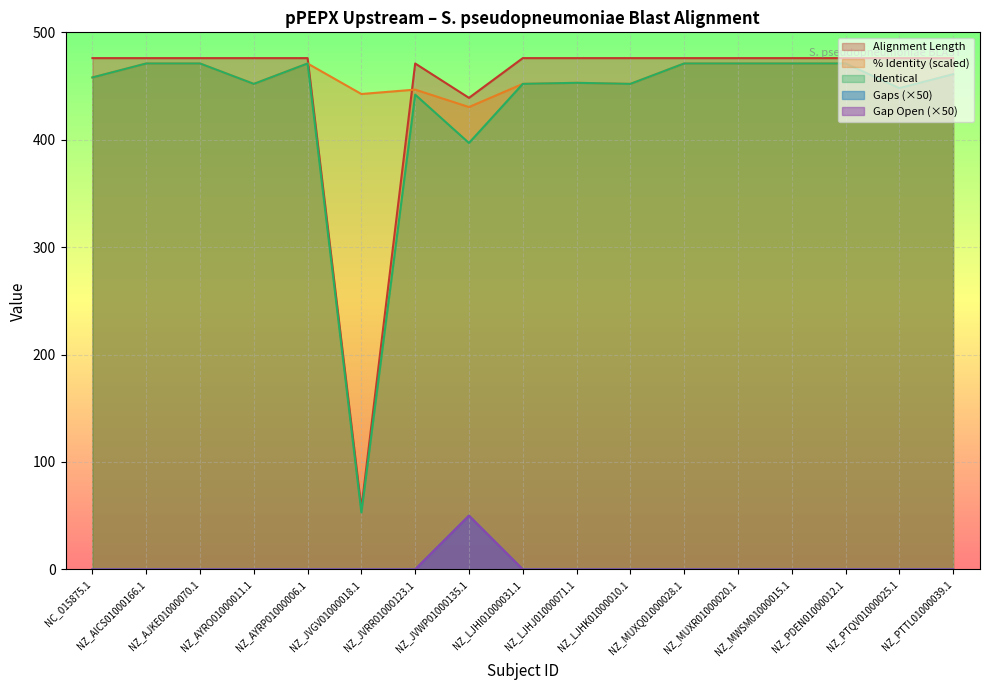

Reading left to right, what are all the values shown in this chart?

Alignment Length: 476.0	476.0	476.0	476.0	476.0	57.0	471.0	439.0	476.0	476.0	476.0	476.0	476.0	476.0	476.0	476.0	476.0
% Identity: 458.0	471.0	471.0	452.0	471.0	442.6	446.7	430.4	452.0	453.0	452.0	471.0	471.0	471.0	471.0	448.0	461.0
Identical: 458.0	471.0	471.0	452.0	471.0	53.0	442.0	397.0	452.0	453.0	452.0	471.0	471.0	471.0	471.0	448.0	461.0
Gaps: 0.0	0.0	0.0	0.0	0.0	0.0	0.0	50.0	0.0	0.0	0.0	0.0	0.0	0.0	0.0	0.0	0.0
Gap Open: 0.0	0.0	0.0	0.0	0.0	0.0	0.0	50.0	0.0	0.0	0.0	0.0	0.0	0.0	0.0	0.0	0.0